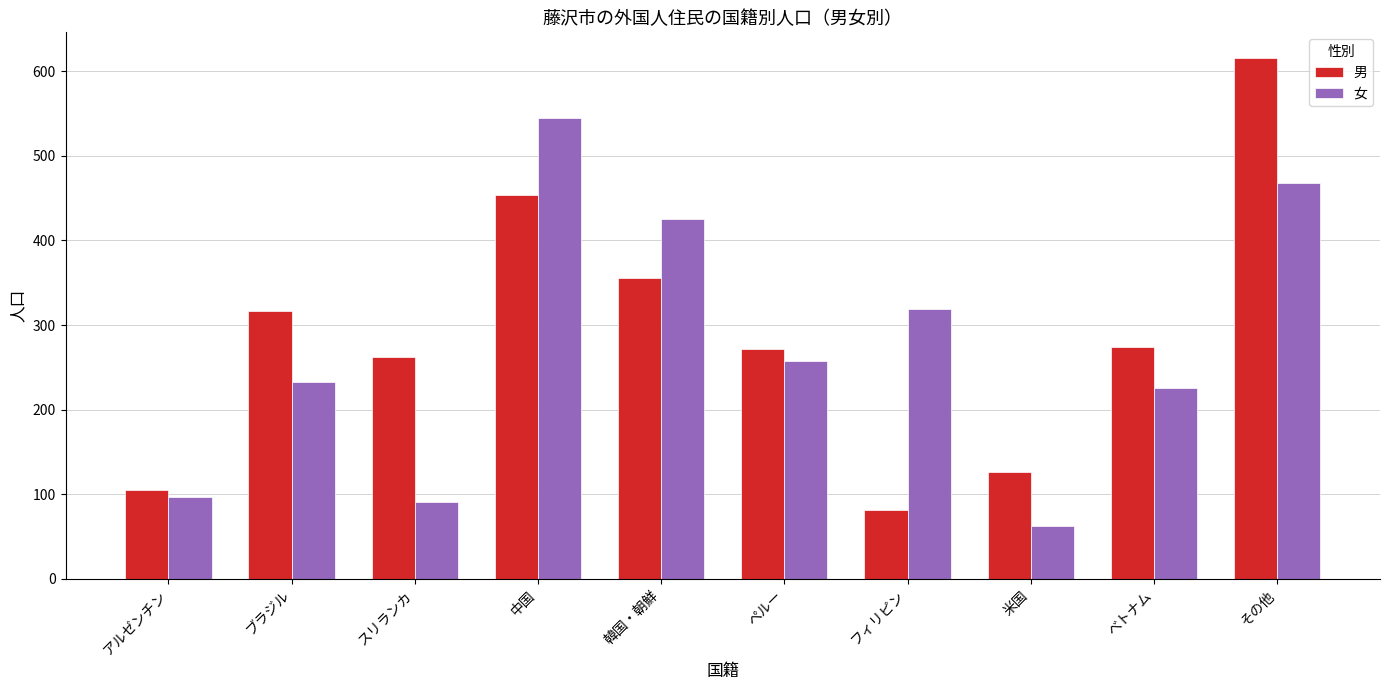

How many groups of bars are there?

10